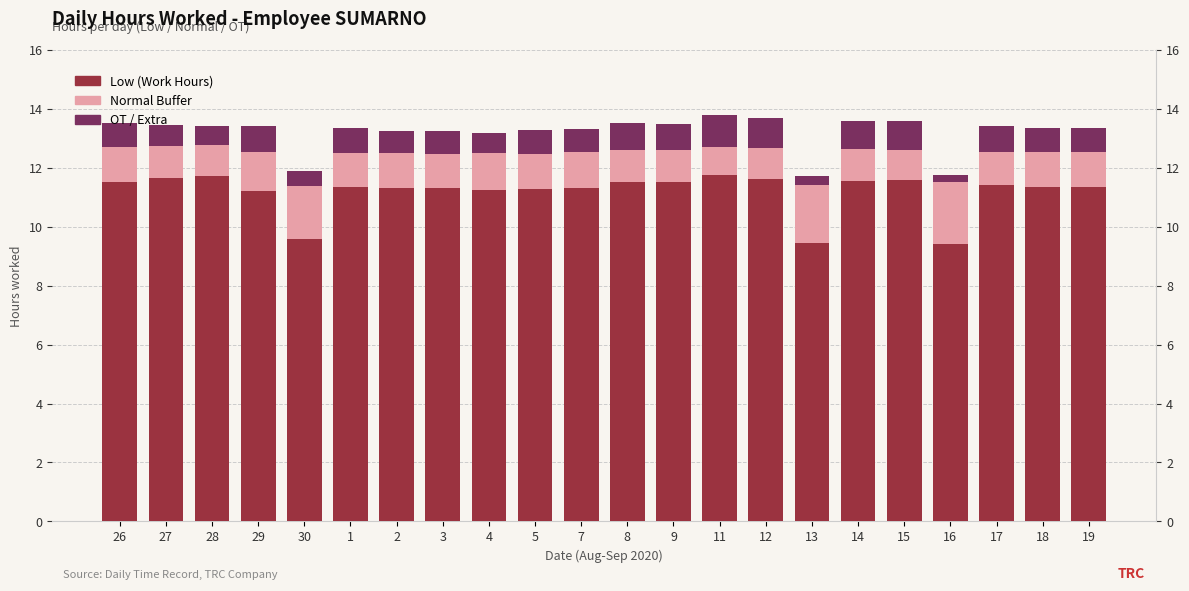

What is the value of the Normal Buffer bar at the 6th from the left?

1.2